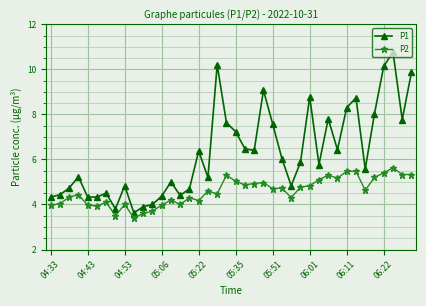

In P1, how many points are higher than both neighbors (excluding endpoints)?

11